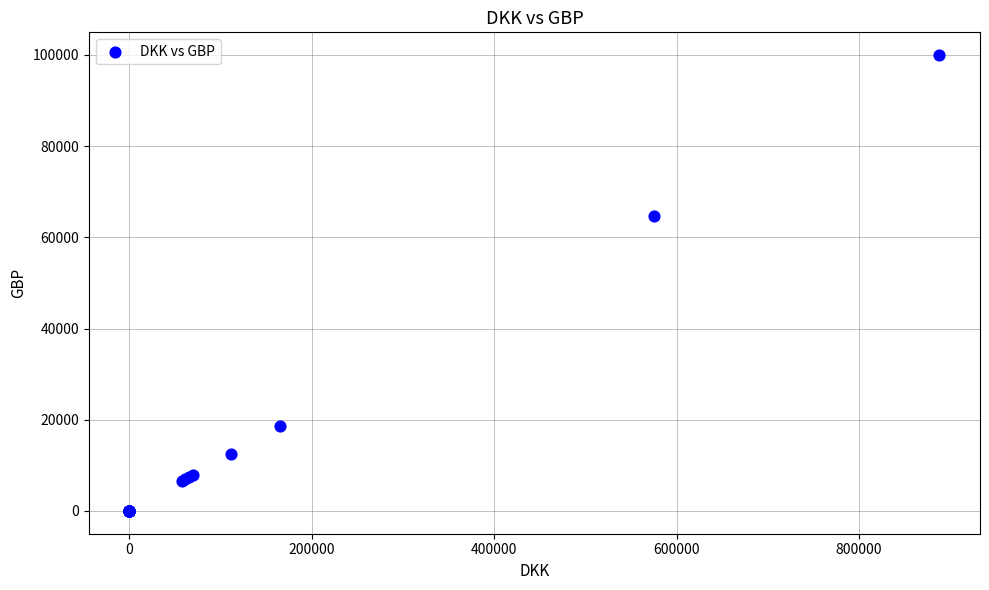

What Y value in the scatter plot is closest to 49980?

64721.8